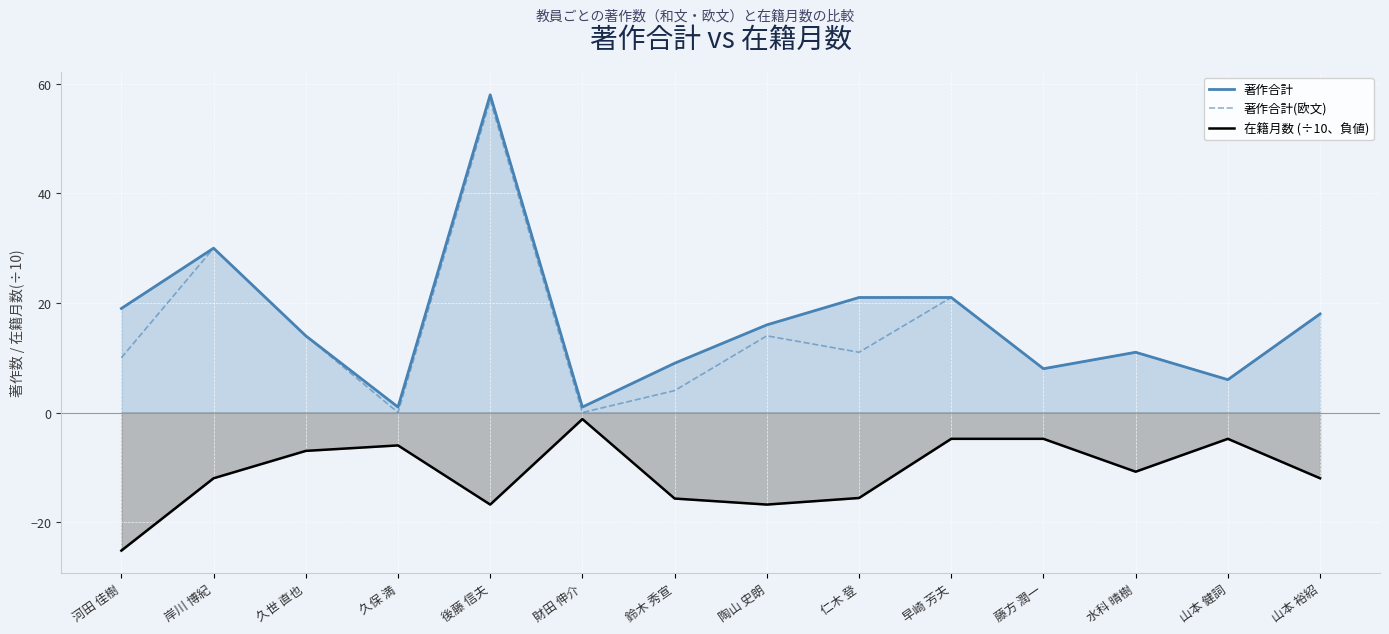

What is the average value of the 著作合計 series?

16.6